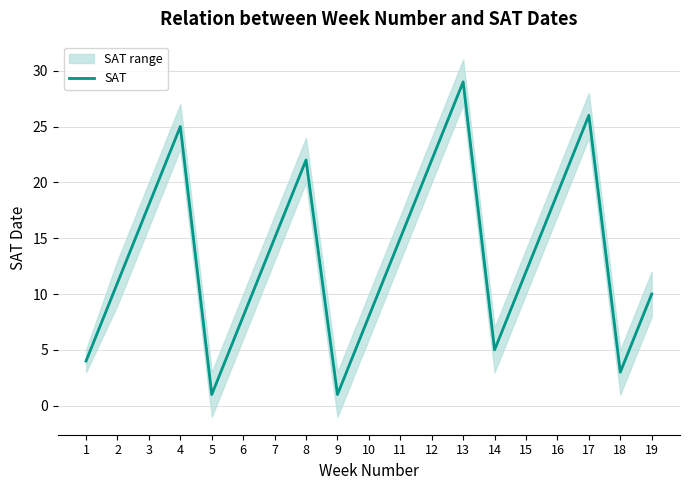

Which category has the highest value across all series?

13